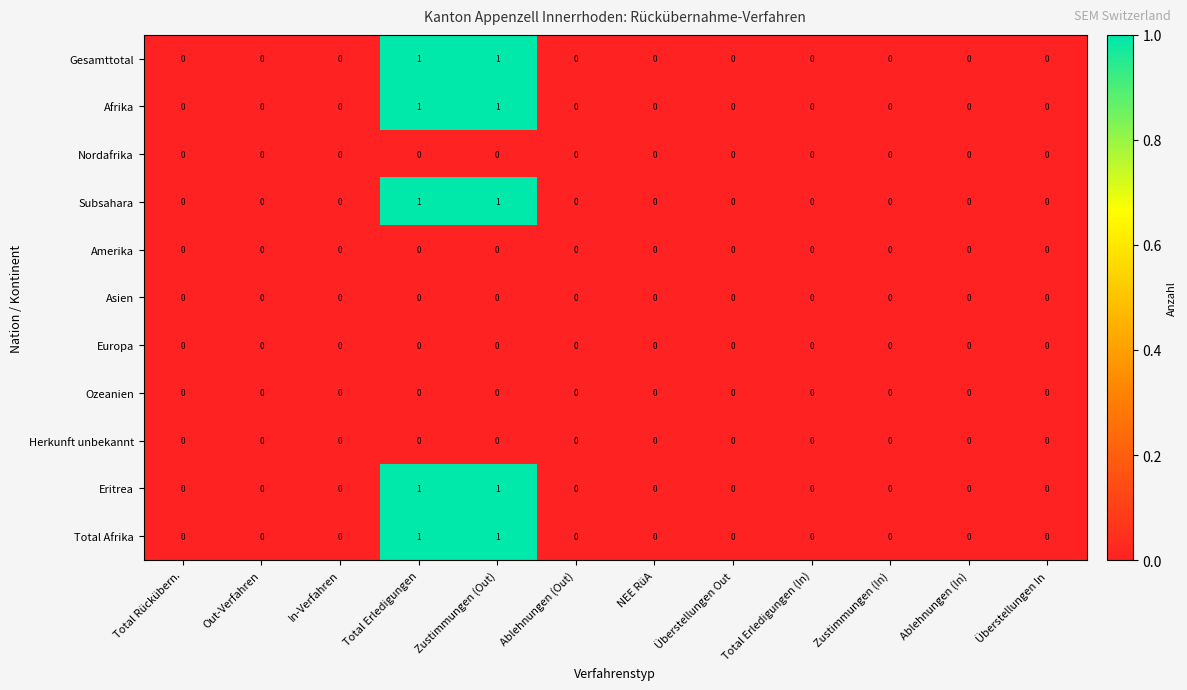

What is the total value across all series at Total Erledigungen?

5